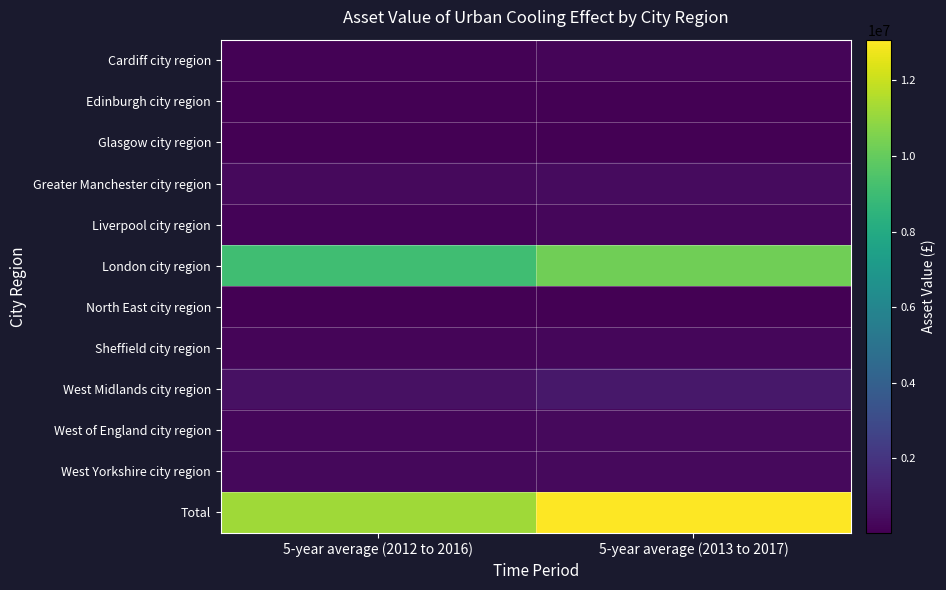

Rank the series at 5-year average (2012 to 2016) from lowest to highest value.

Edinburgh city region, Glasgow city region, North East city region, Cardiff city region, Liverpool city region, Sheffield city region, West of England city region, West Yorkshire city region, Greater Manchester city region, West Midlands city region, London city region, Total